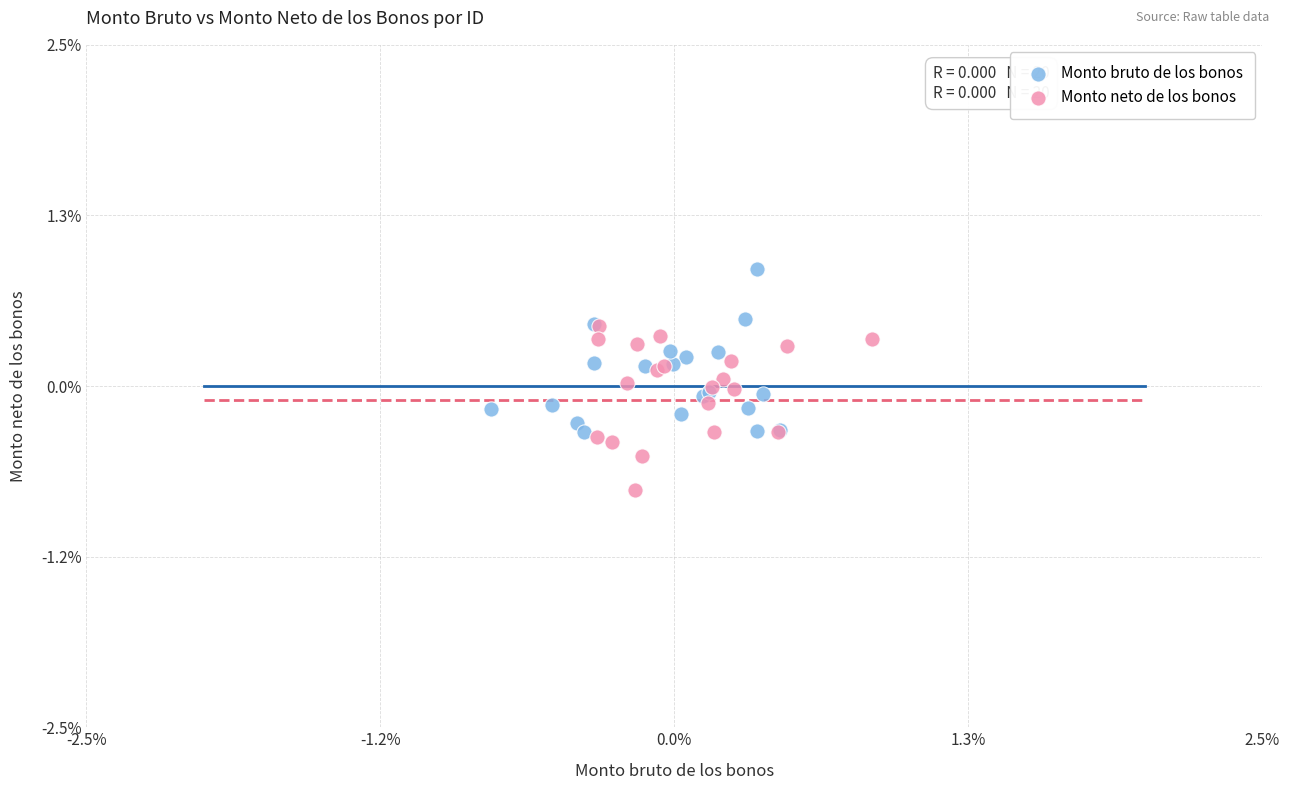

What are all the series names shown in the legend?

Monto bruto de los bonos, Monto neto de los bonos